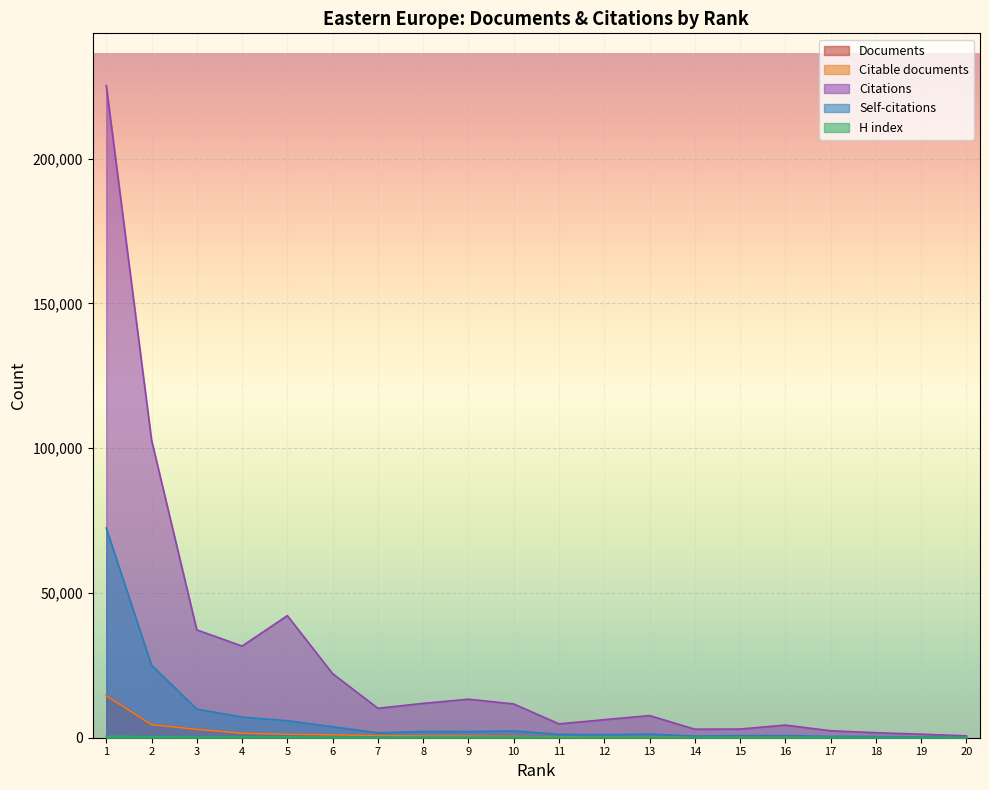

Read the Citations value at 20, to the nearest 10.

650